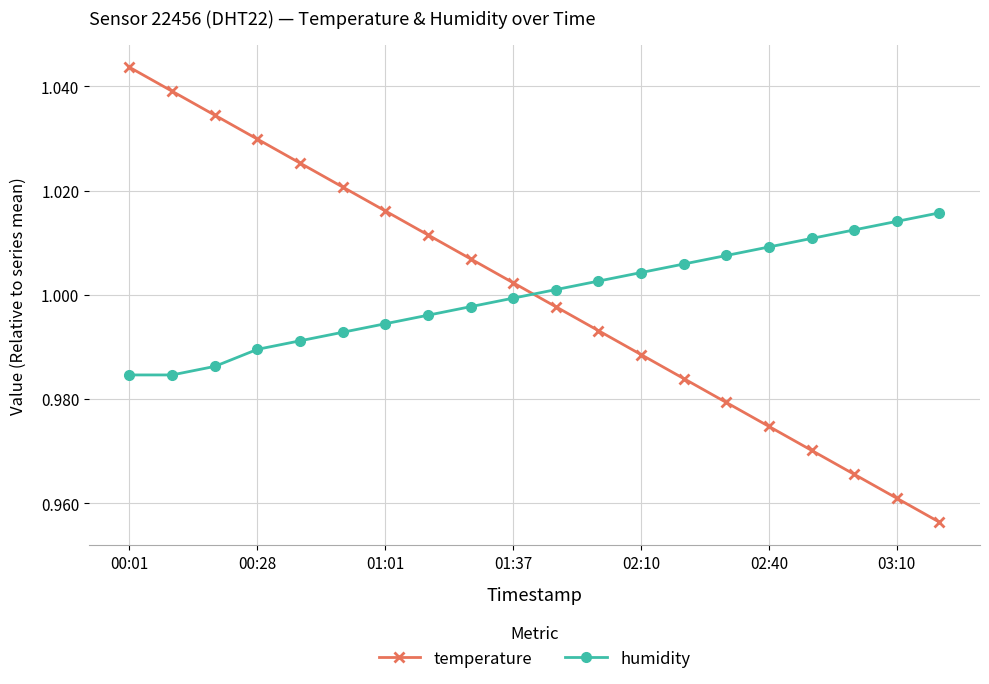

What is the difference between the second highest and minimum values in the temperature series?

0.1